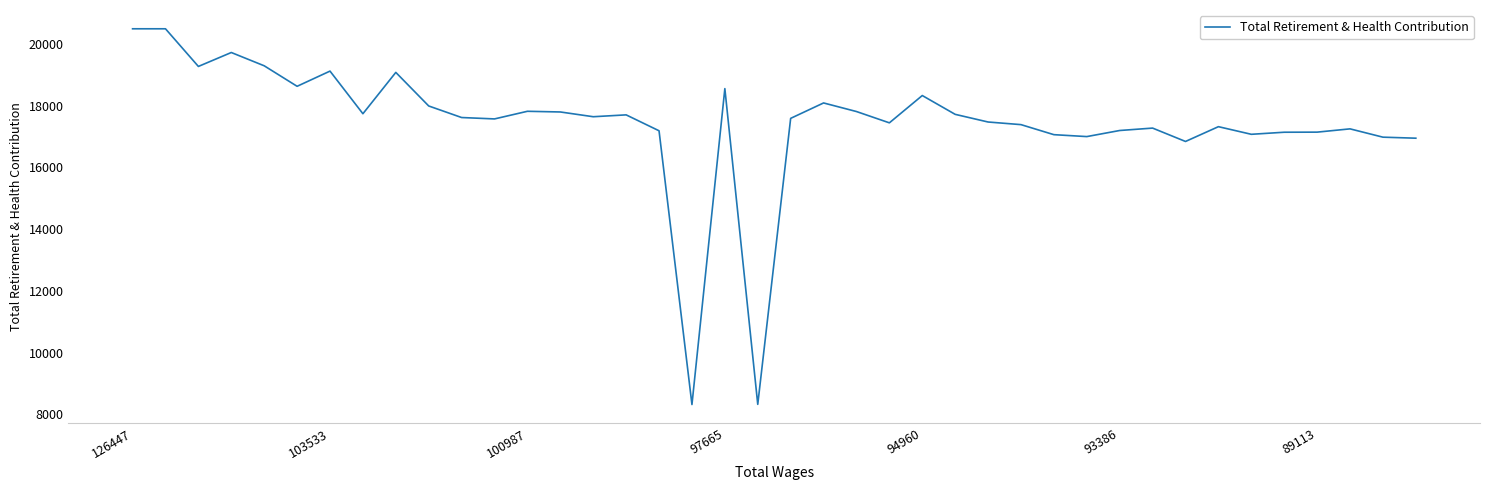

What is the smallest value displayed?

8321